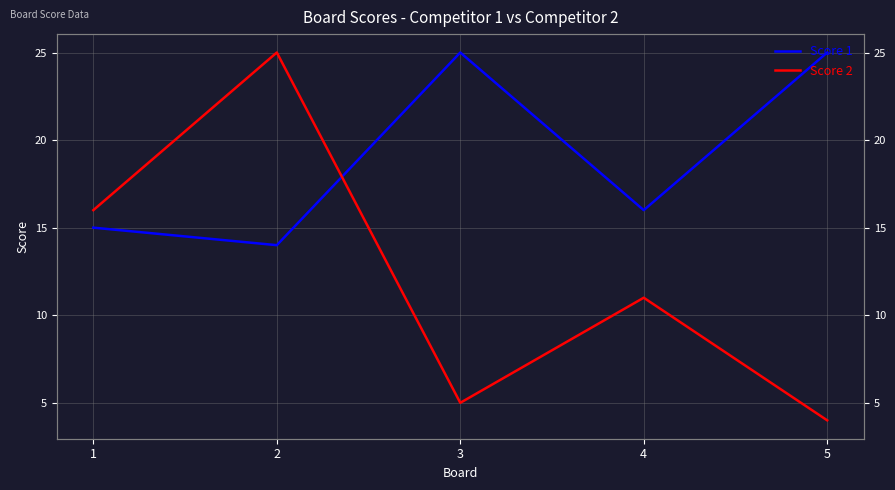

Count the number of categories in the chart.

5